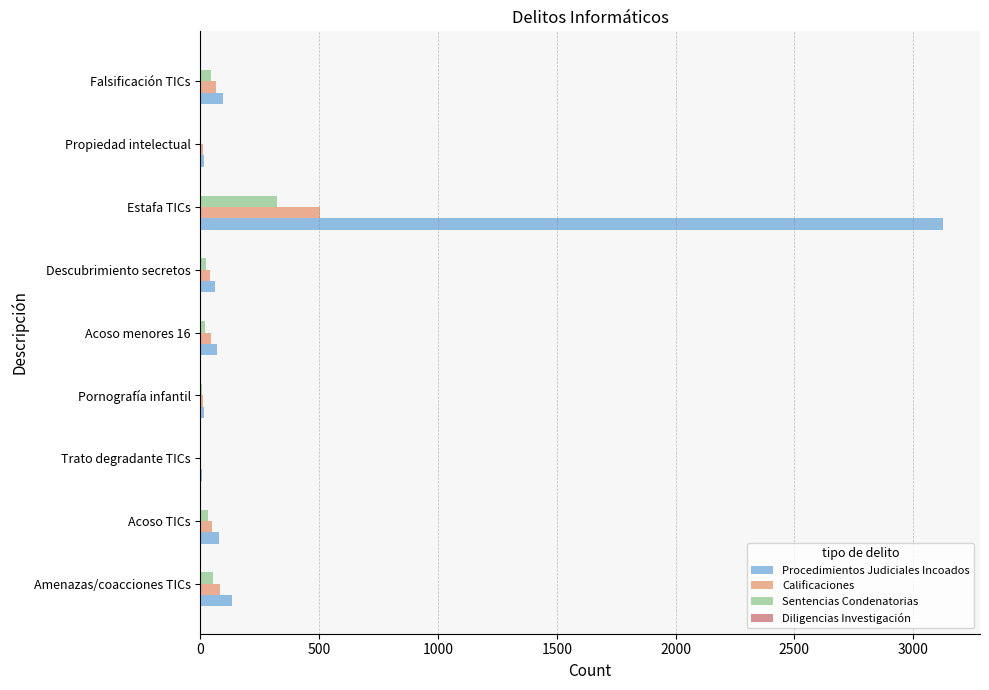

What is the sum of all Procedimientos Judiciales Incoados values?

3601